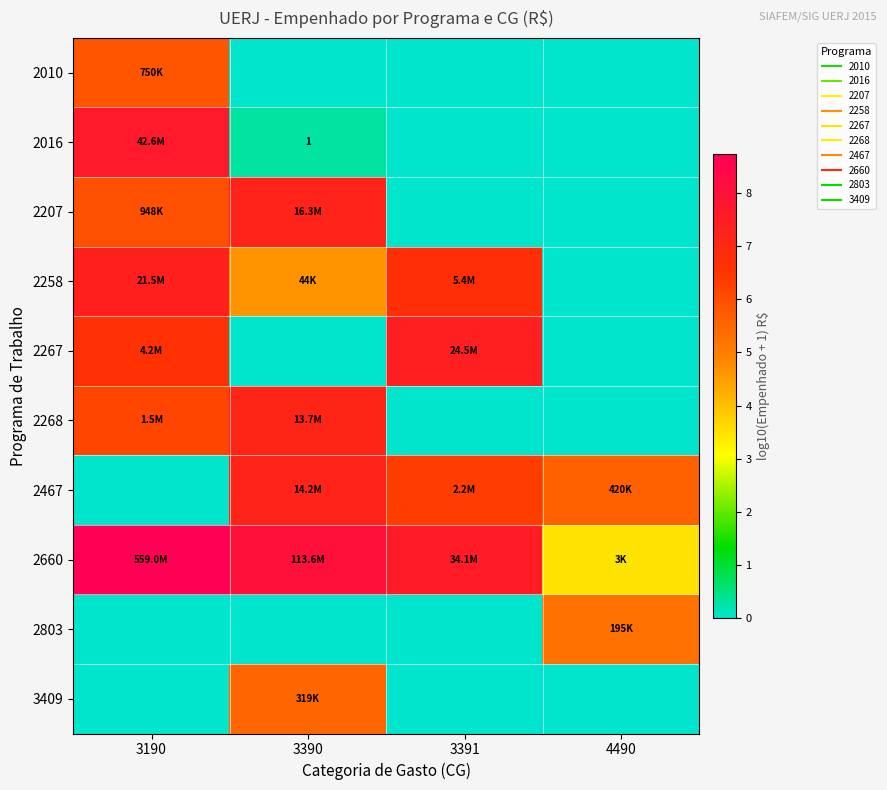

How many series are shown in this chart?

10